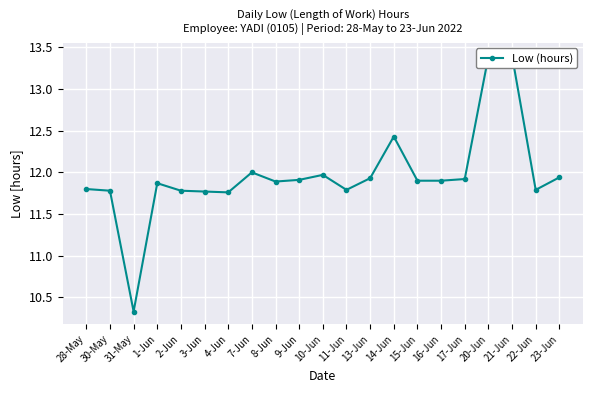

What is the greatest value displayed?

13.4